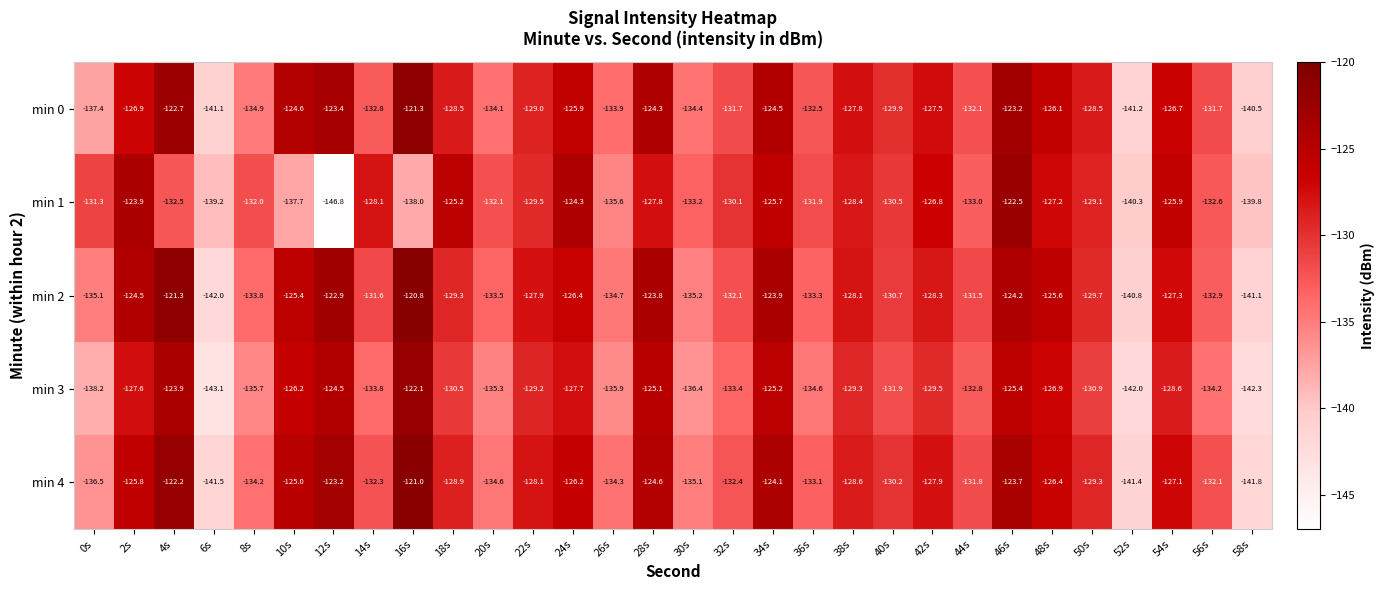

Rank the series by their maximum value, from highest to lowest.

min 2, min 4, min 0, min 3, min 1